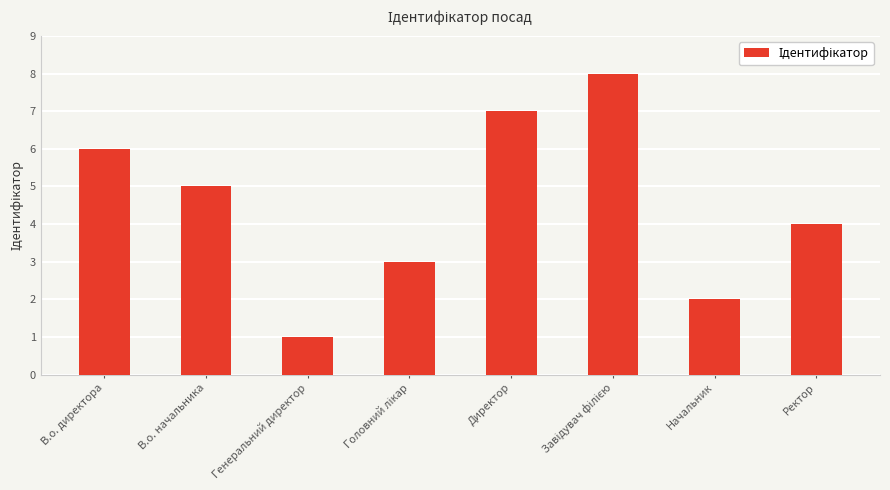

The value at В.о. директора is 6. True or false?

True